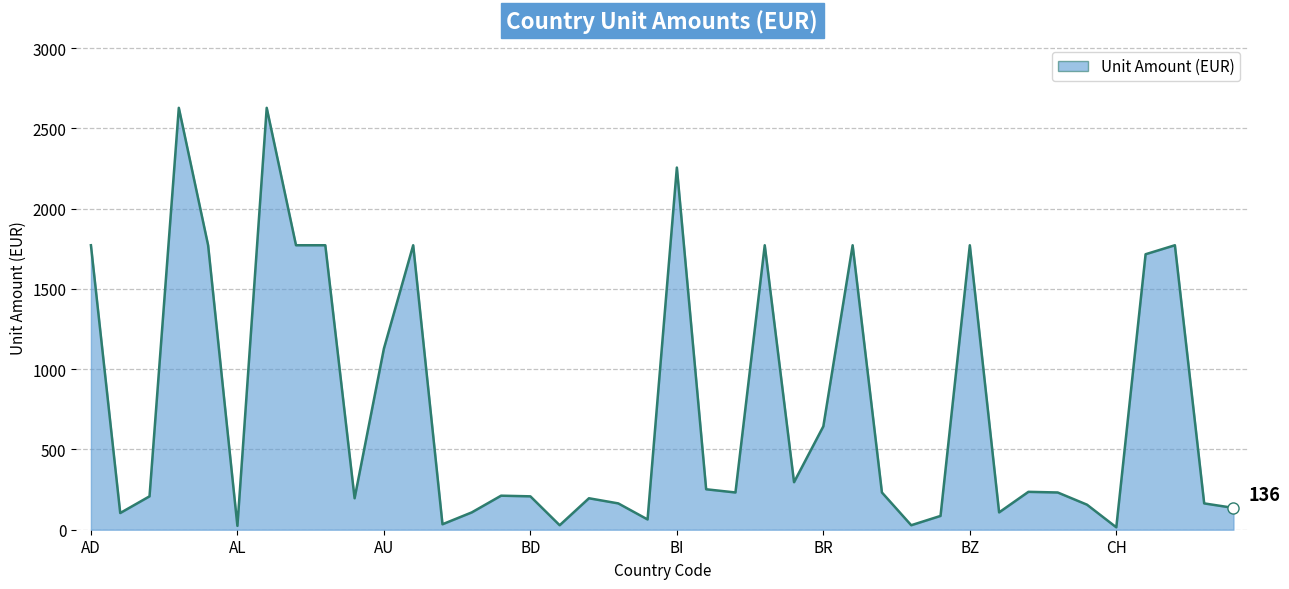

What is the difference between the maximum and minimum values?

2613